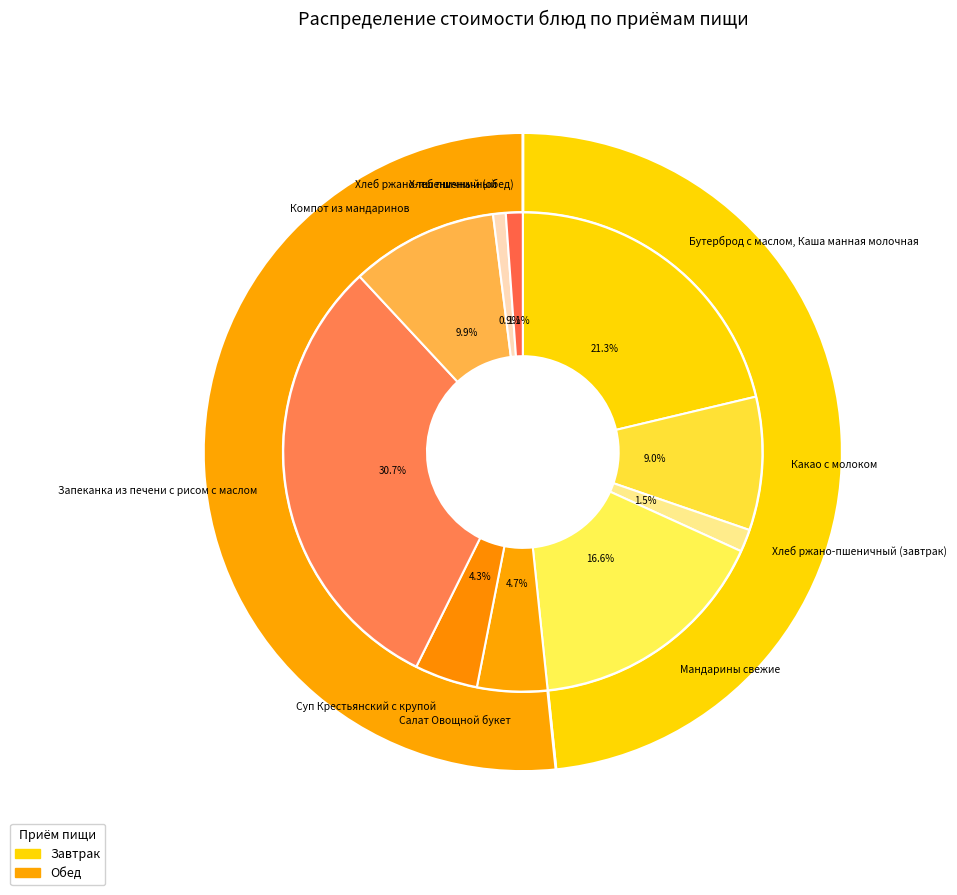

Does Салат Овощной букет account for over 50% of the chart?

No